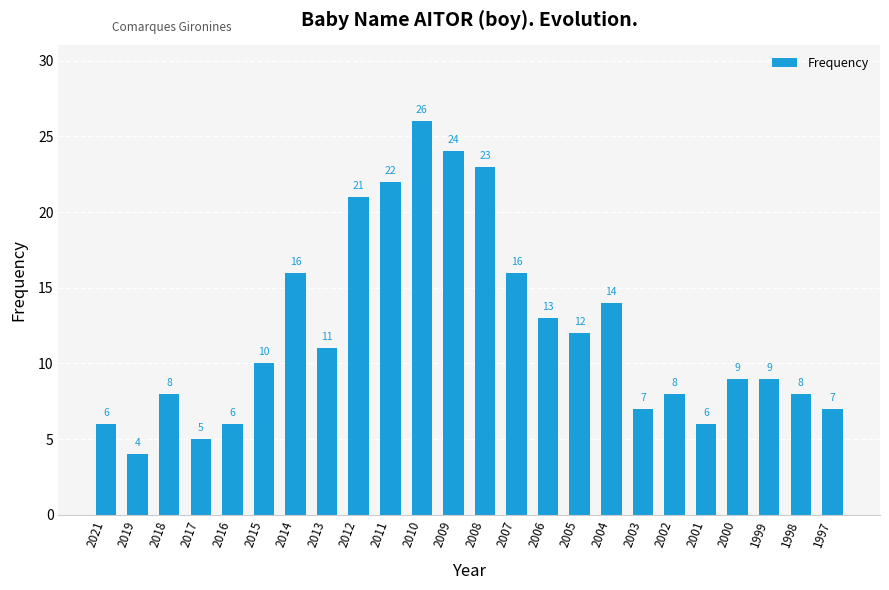

What is the change in value from 2012 to 2002?

-13